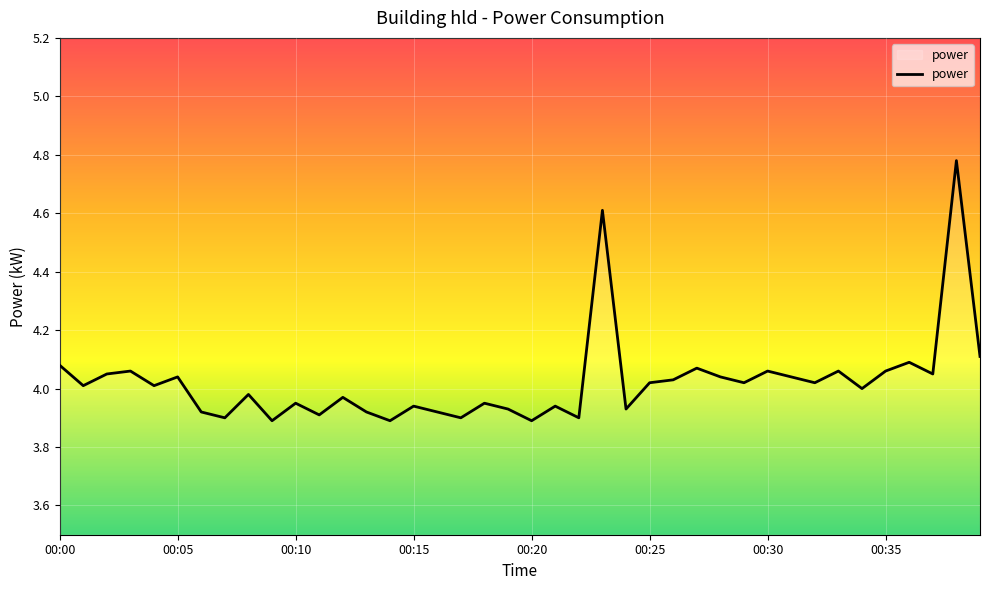

What is the difference between the maximum and minimum values?

0.9